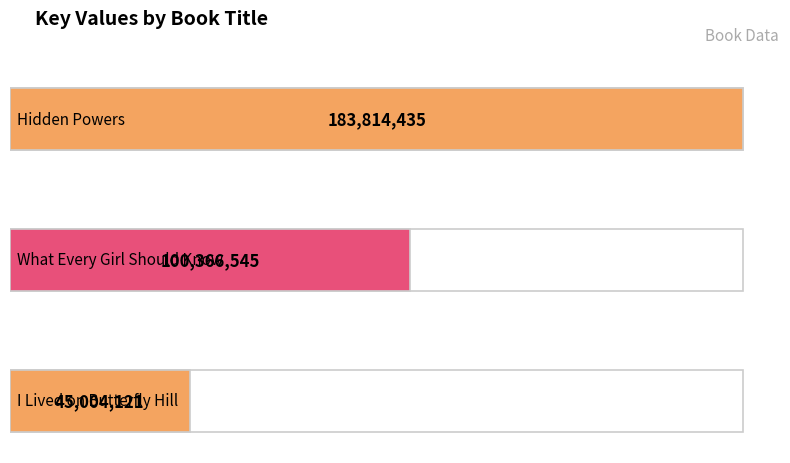

At which category does the chart reach its minimum across all series?

I Lived on Butterfly Hill